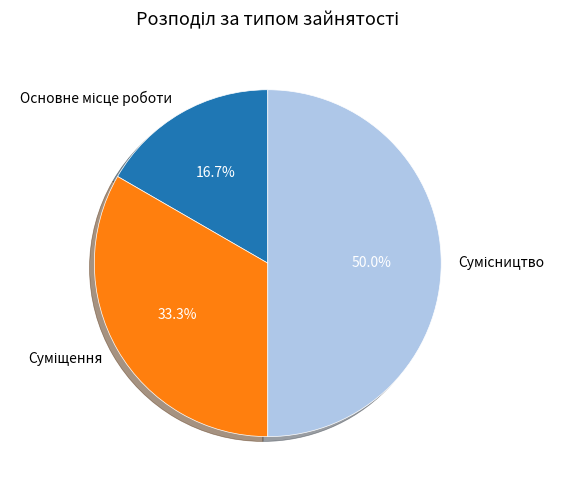

To the nearest percent, what is the difference between the largest and smallest slice percentages?

33%